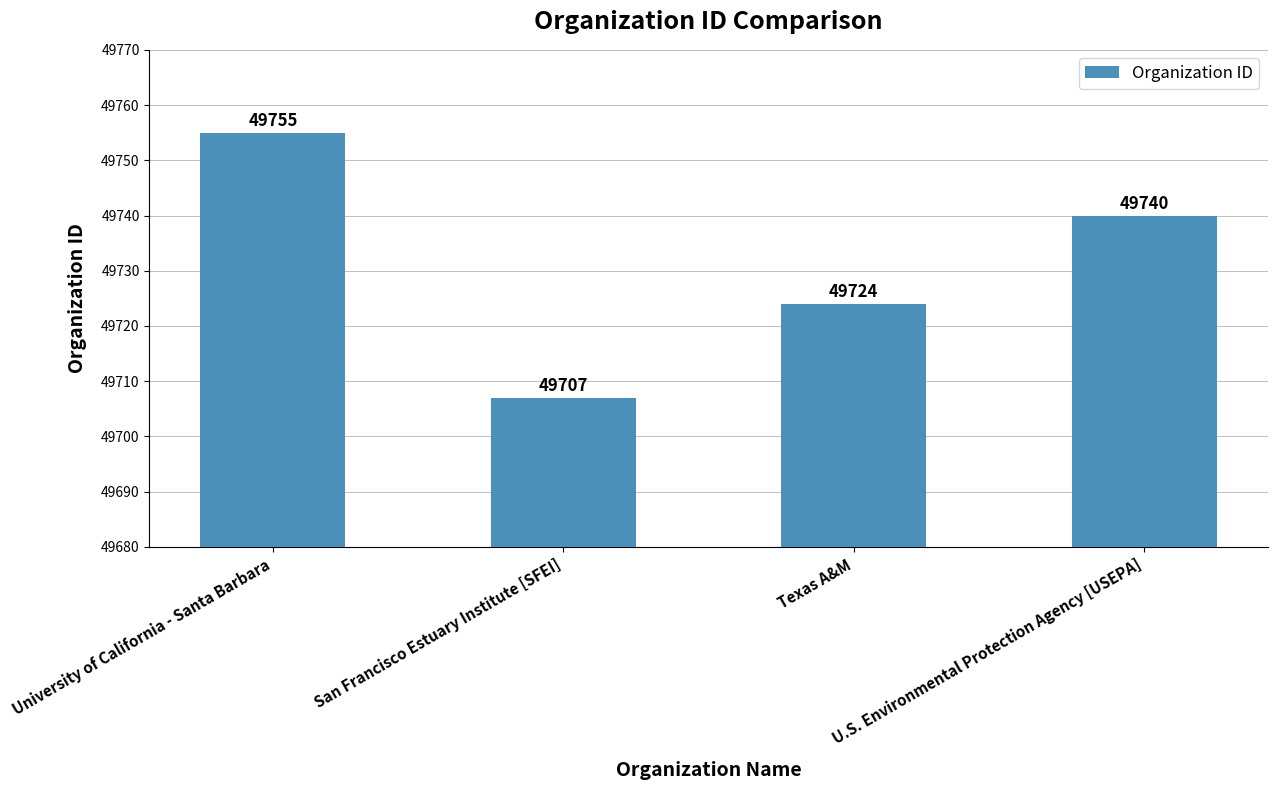

List the labels in order of value, largest first.

University of California - Santa Barbara, U.S. Environmental Protection Agency [USEPA], Texas A&M, San Francisco Estuary Institute [SFEI]